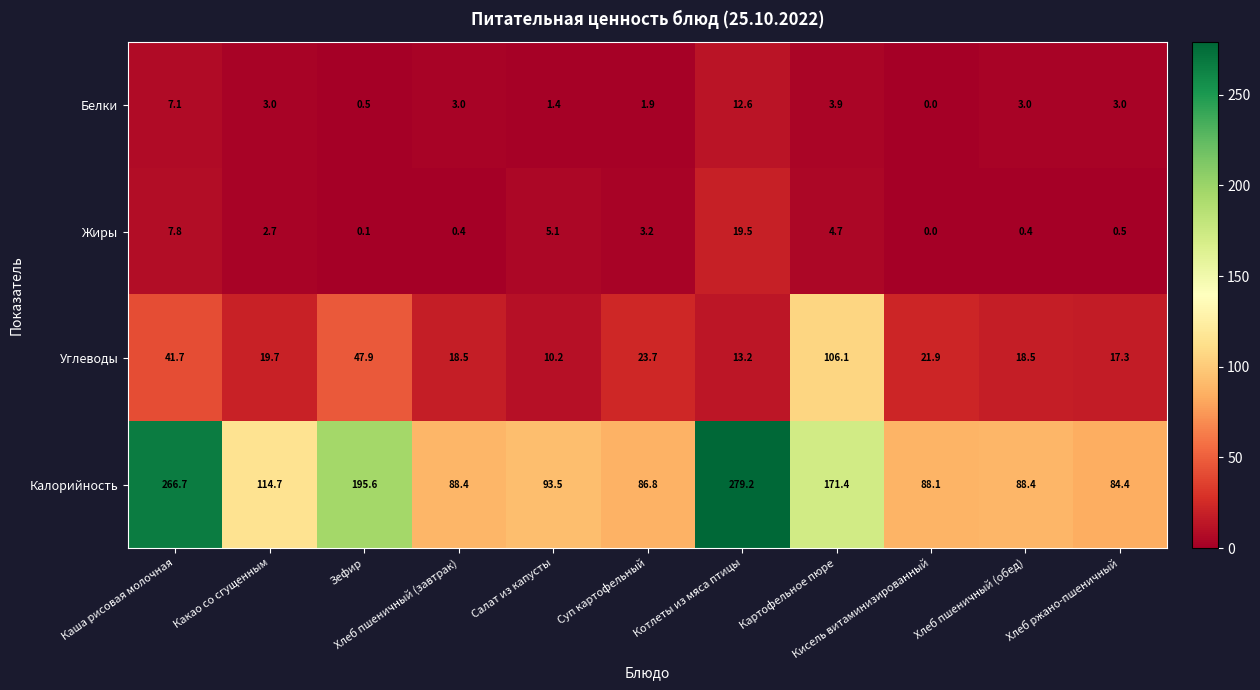

What is the maximum value shown in the chart?

279.2